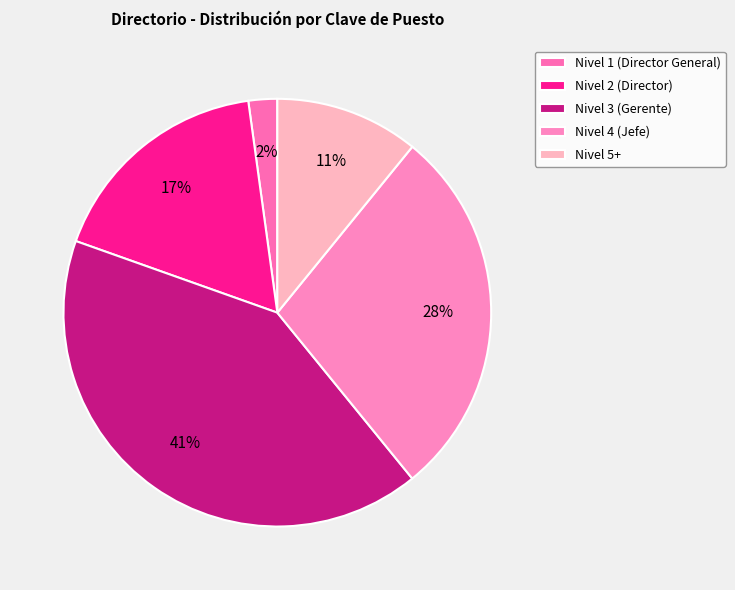

What percentage is the Nivel 2 (Director) slice, to the nearest percent?

17%